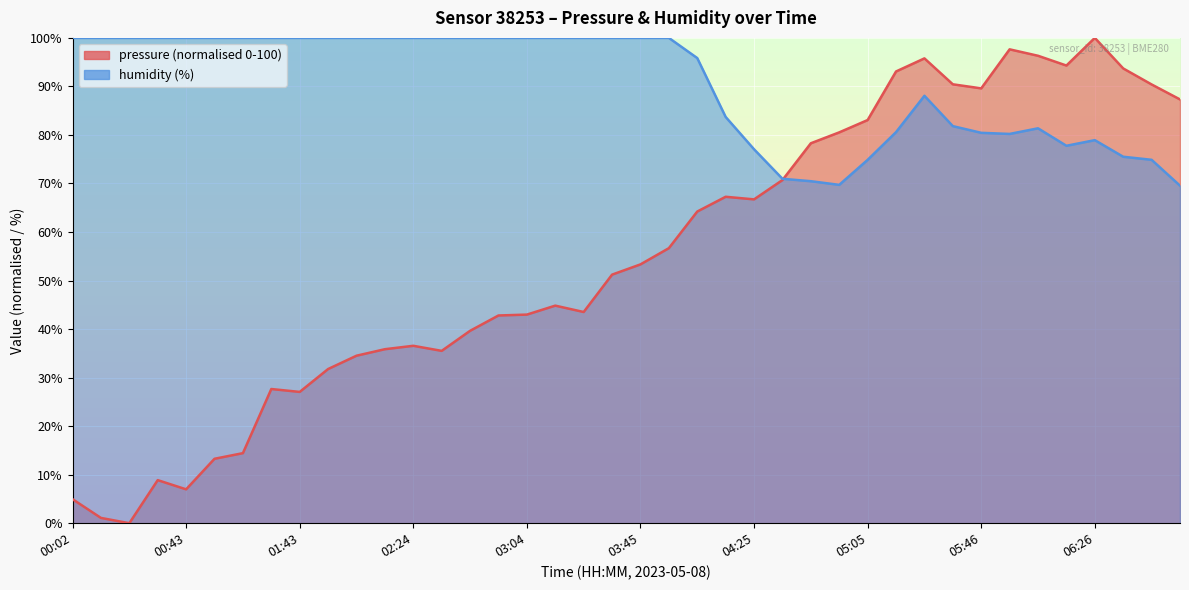

What is the spread (max minus min) of values at 01:54?

68.2